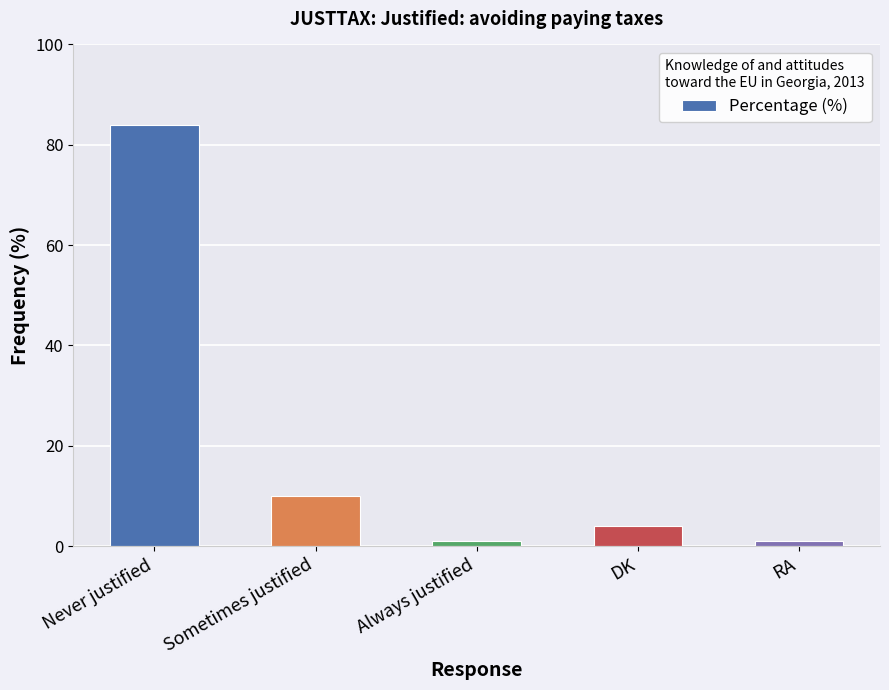

Which has a higher value, Never justified or RA?

Never justified